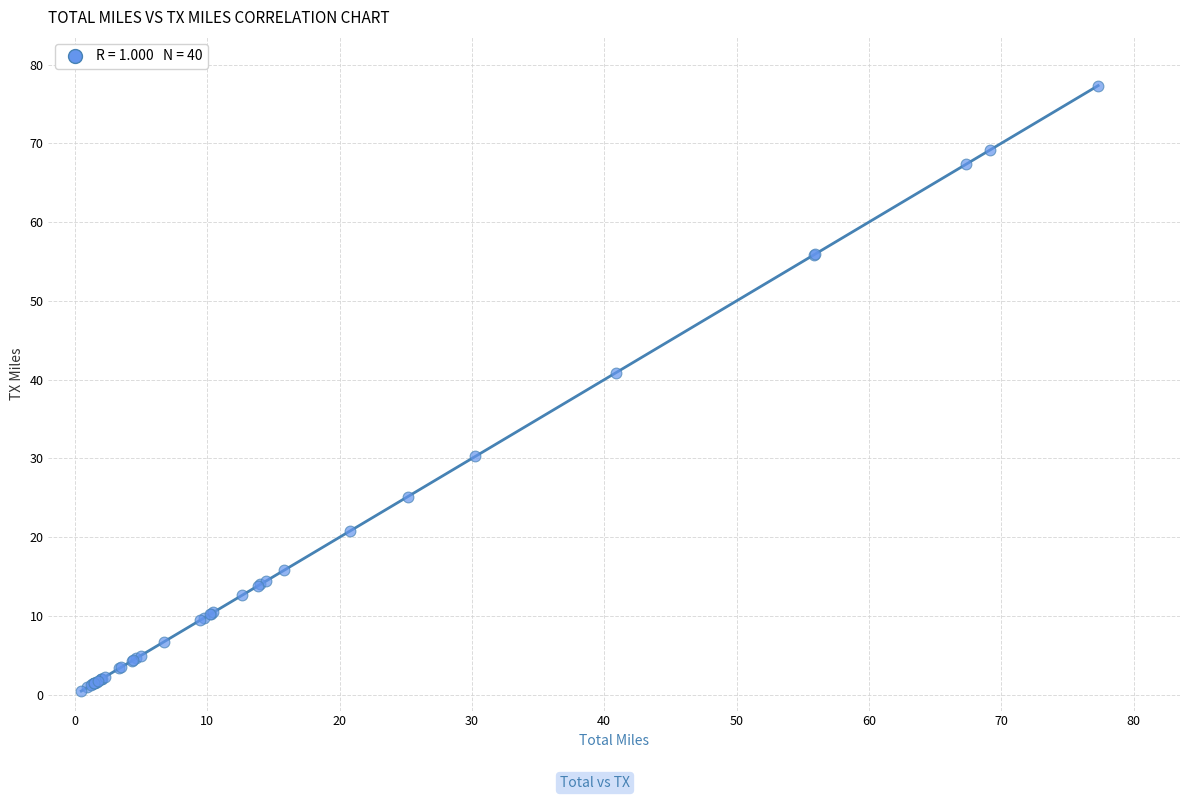

What Y value in the scatter plot is closest to 38?

40.9